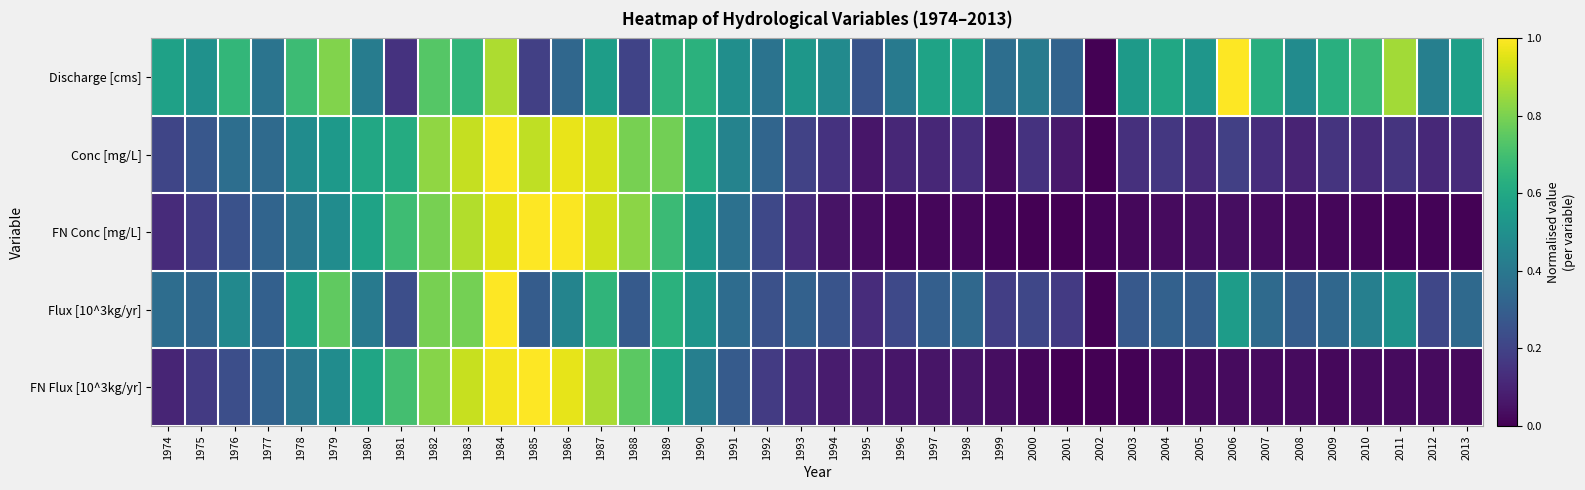

At which category is the sum across all series the highest?

1984